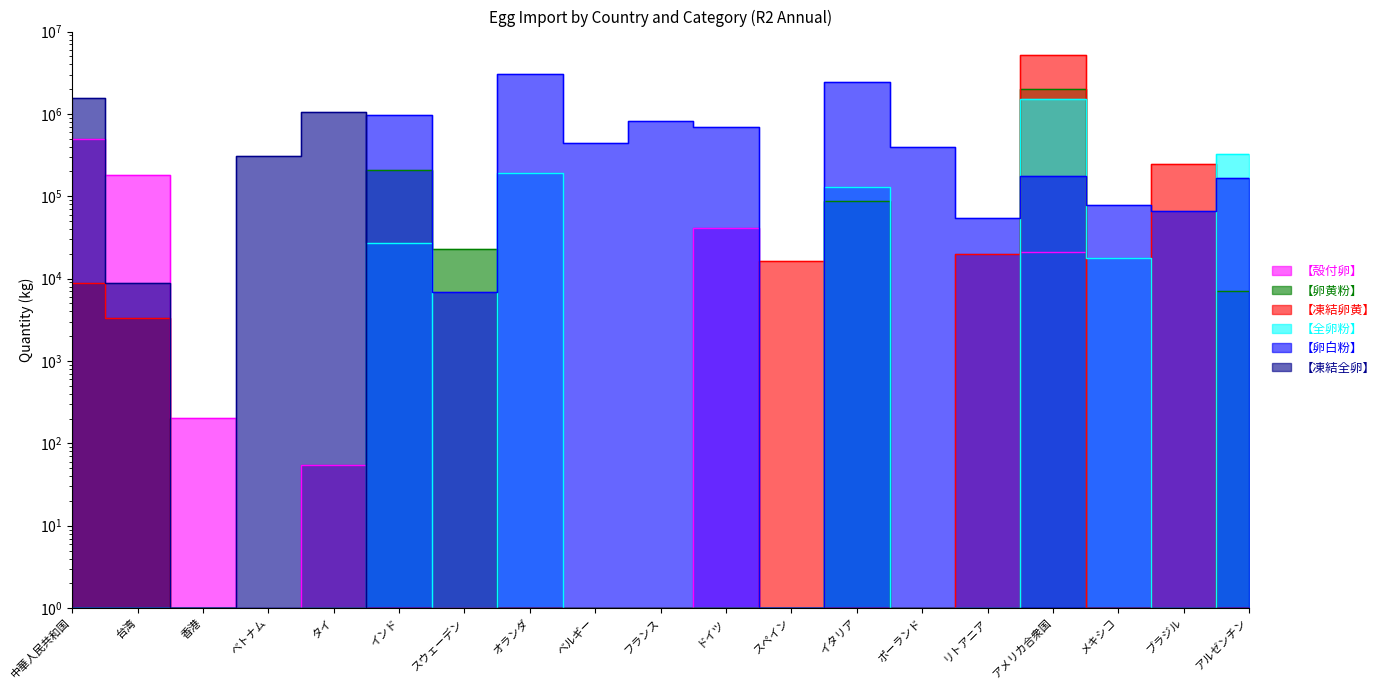

Where do 【卵白粉】 and 【凍結卵黄】 first cross each other?

ドイツ and スペイン